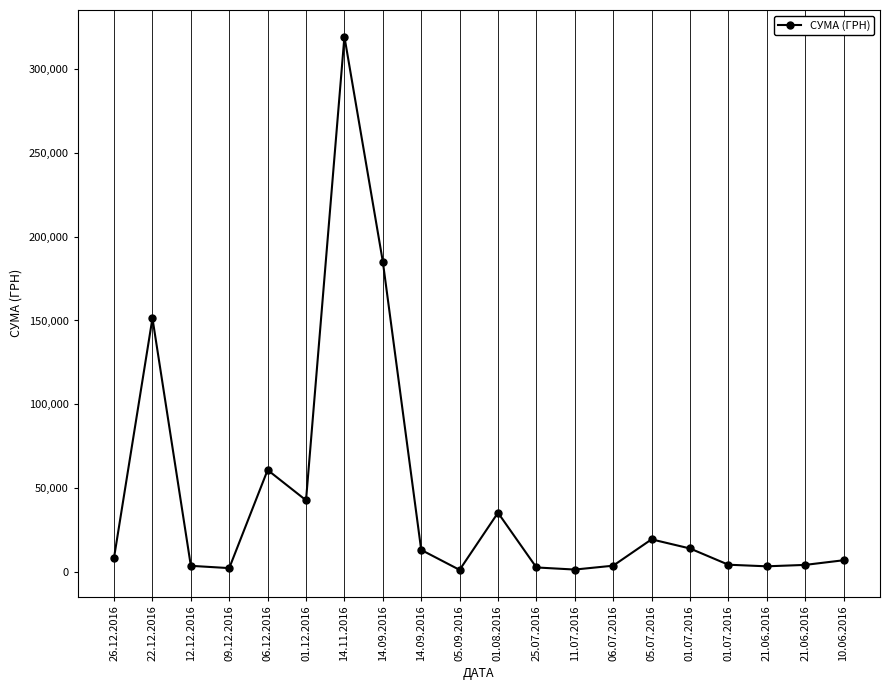

What is the value of the 6th point from the left?

42588.0